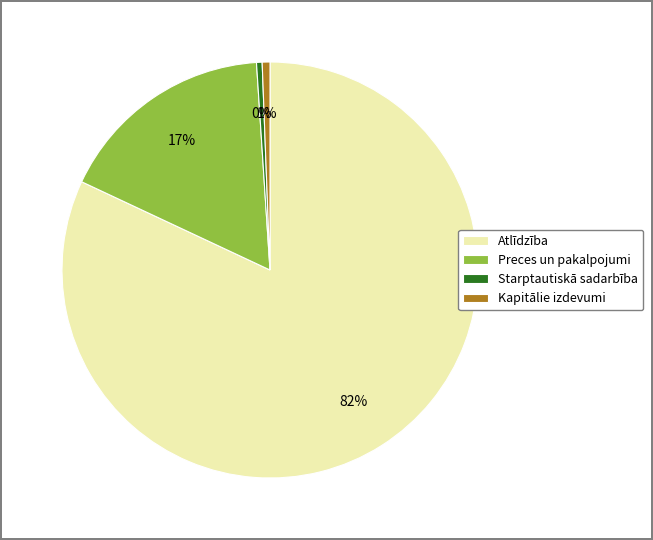

To the nearest percent, what is the combined percentage of Starptautiskā sadarbība and Kapitālie izdevumi?

1%